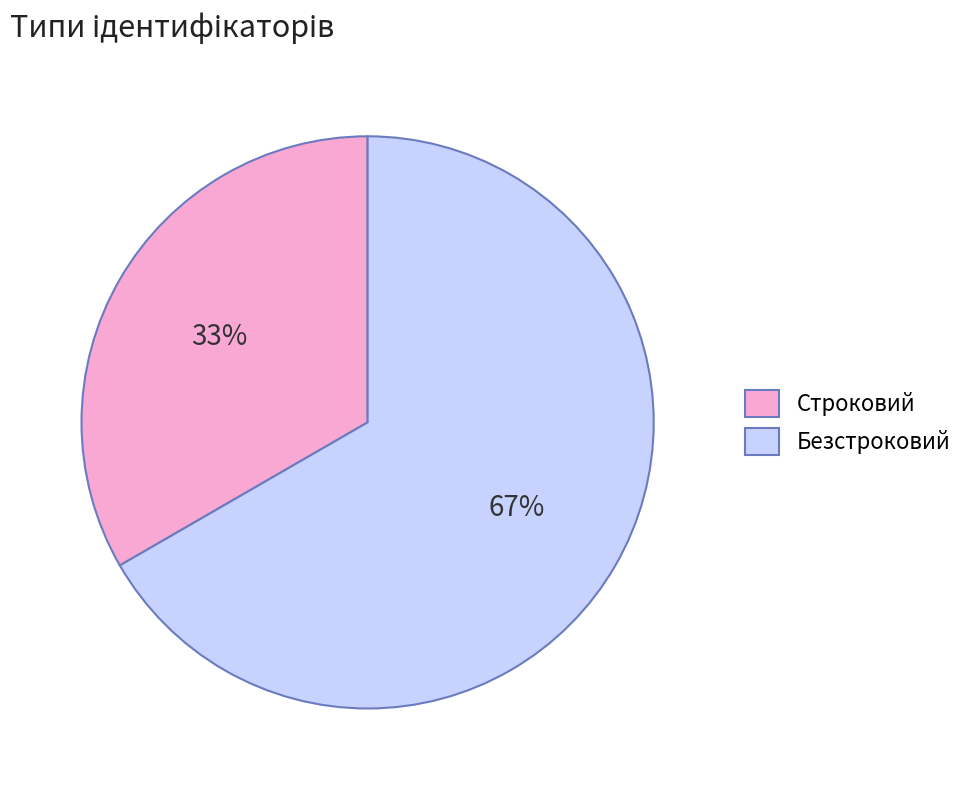

Rank the categories by value from lowest to highest.

Строковий, Безстроковий